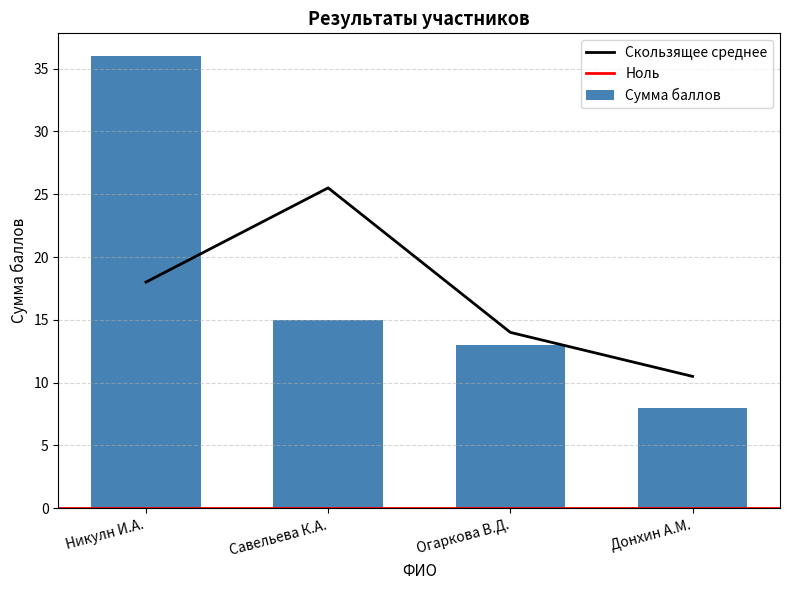

Where is the data nearest to the value 22?

Савельева К.А.